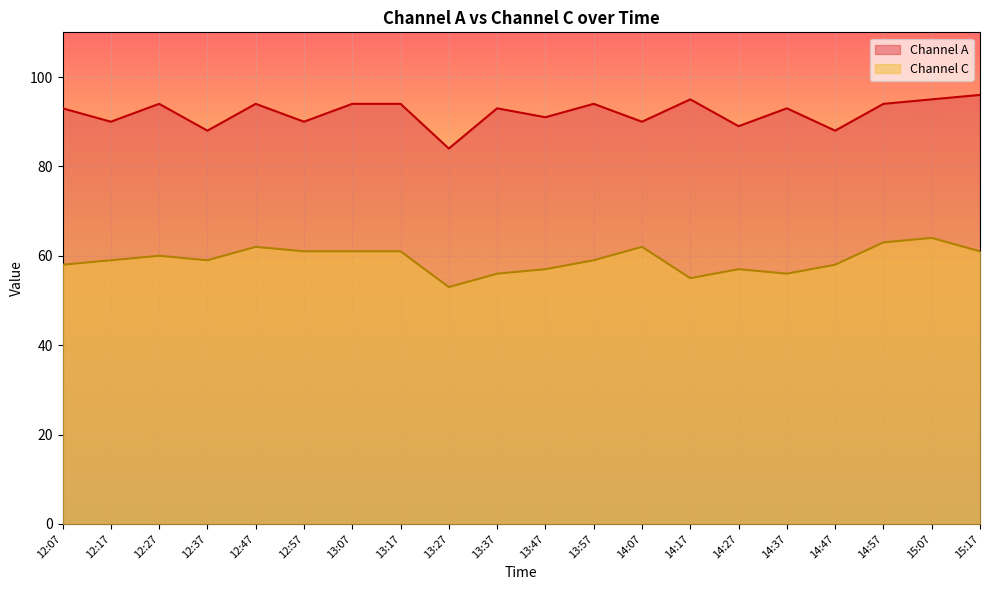

What are all the series names shown in the legend?

Channel A, Channel C